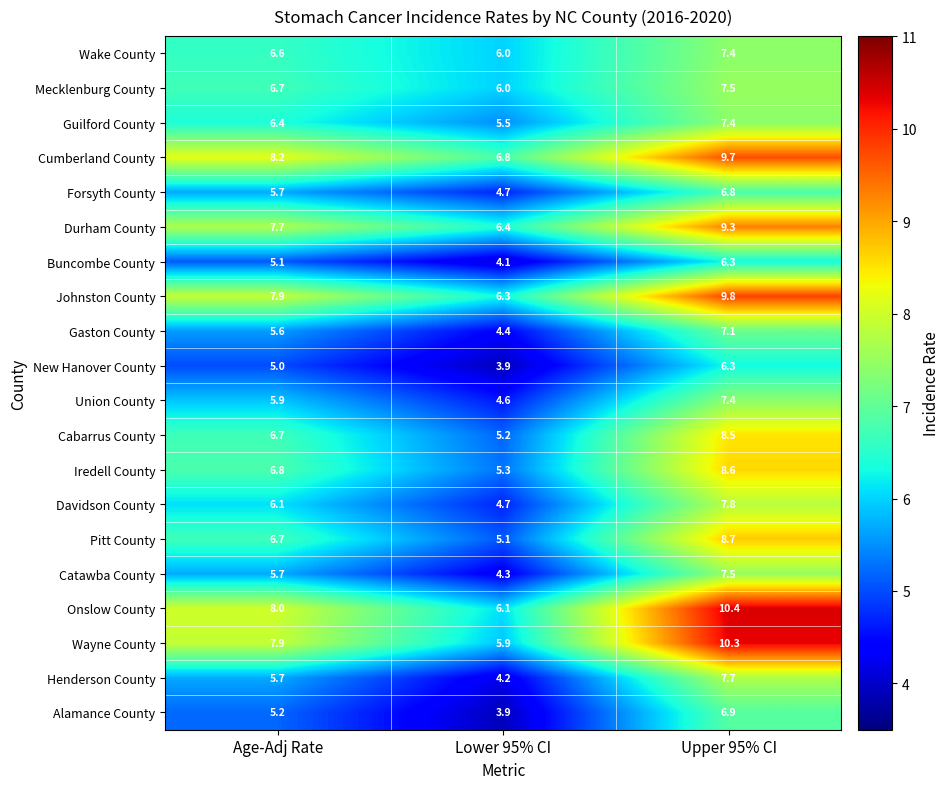

The Forsyth County series shows 3.4 at Upper 95% CI. True or false?

False